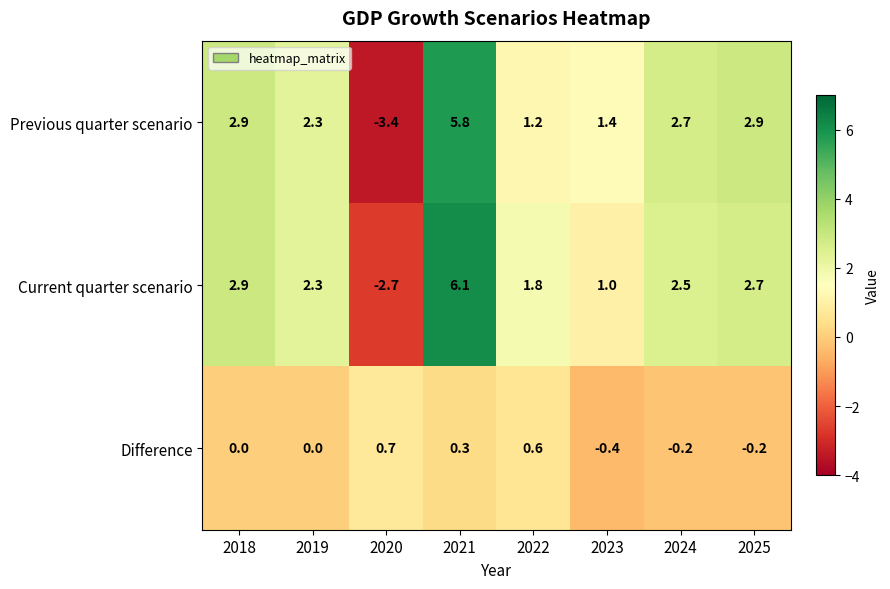

Reading left to right, what are all the values shown in this chart?

Previous quarter scenario: 2.9	2.3	-3.4	5.8	1.2	1.4	2.7	2.9
Current quarter scenario: 2.9	2.3	-2.7	6.1	1.8	1.0	2.5	2.7
Difference: 0.0	0.0	0.7	0.3	0.6	-0.4	-0.2	-0.2